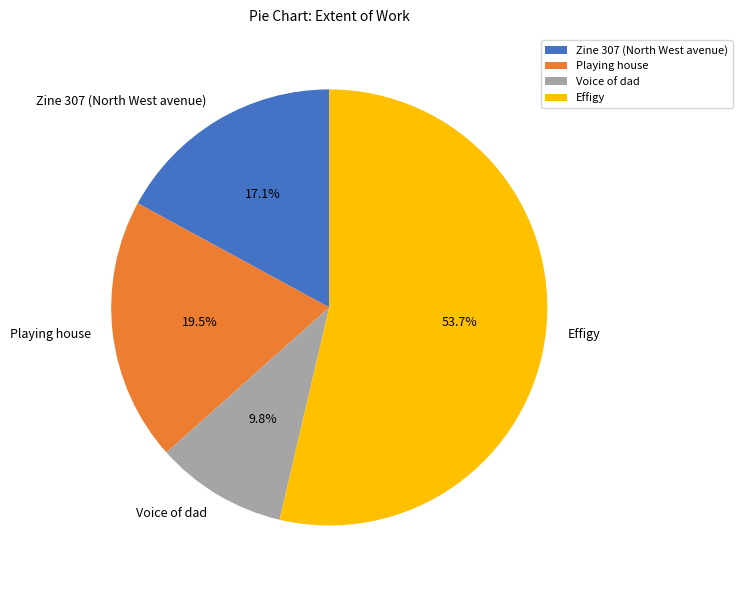

Do Playing house and Zine 307 (North West avenue) together represent more than half of the pie?

No